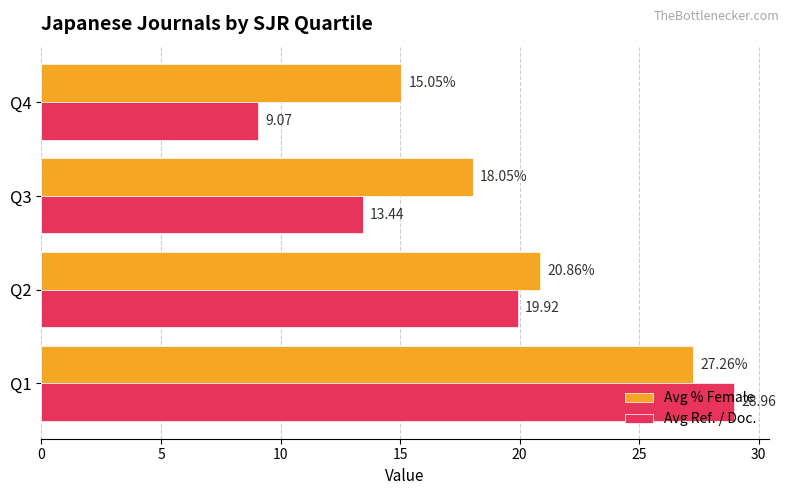

Count the number of categories in the chart.

4